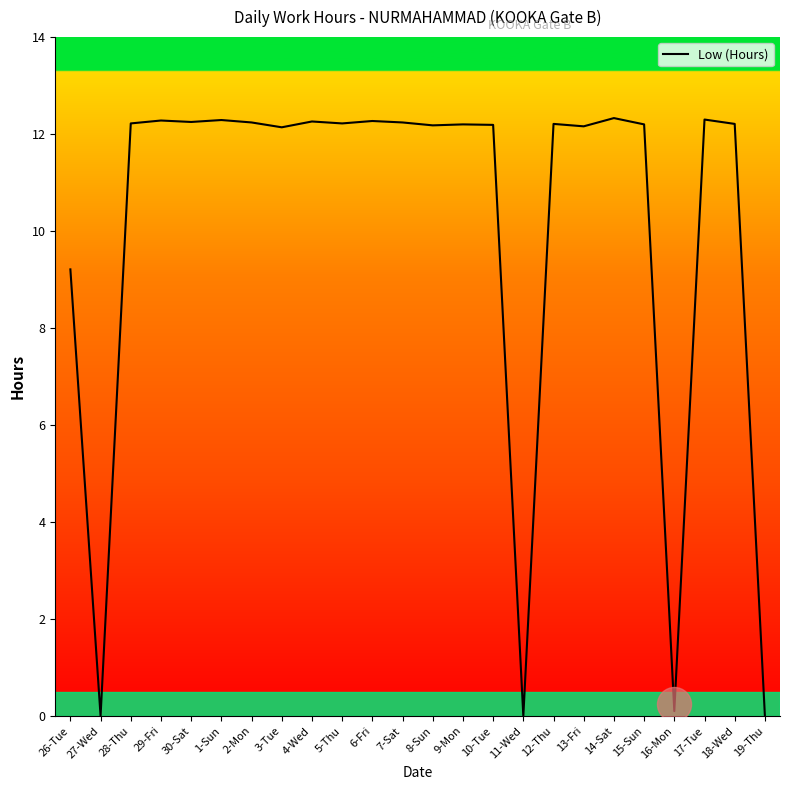

What is the change in value from 1-Sun to 10-Tue?

-0.1